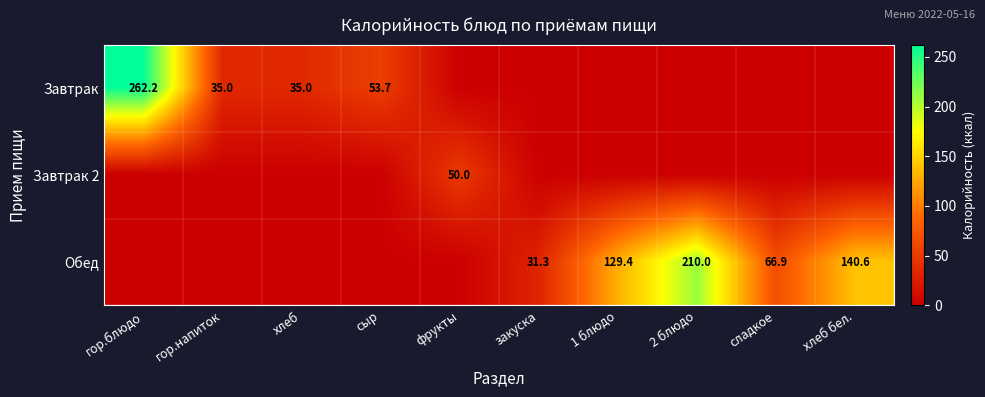

Is it true that Завтрак 2 equals 78.8 at фрукты?

False